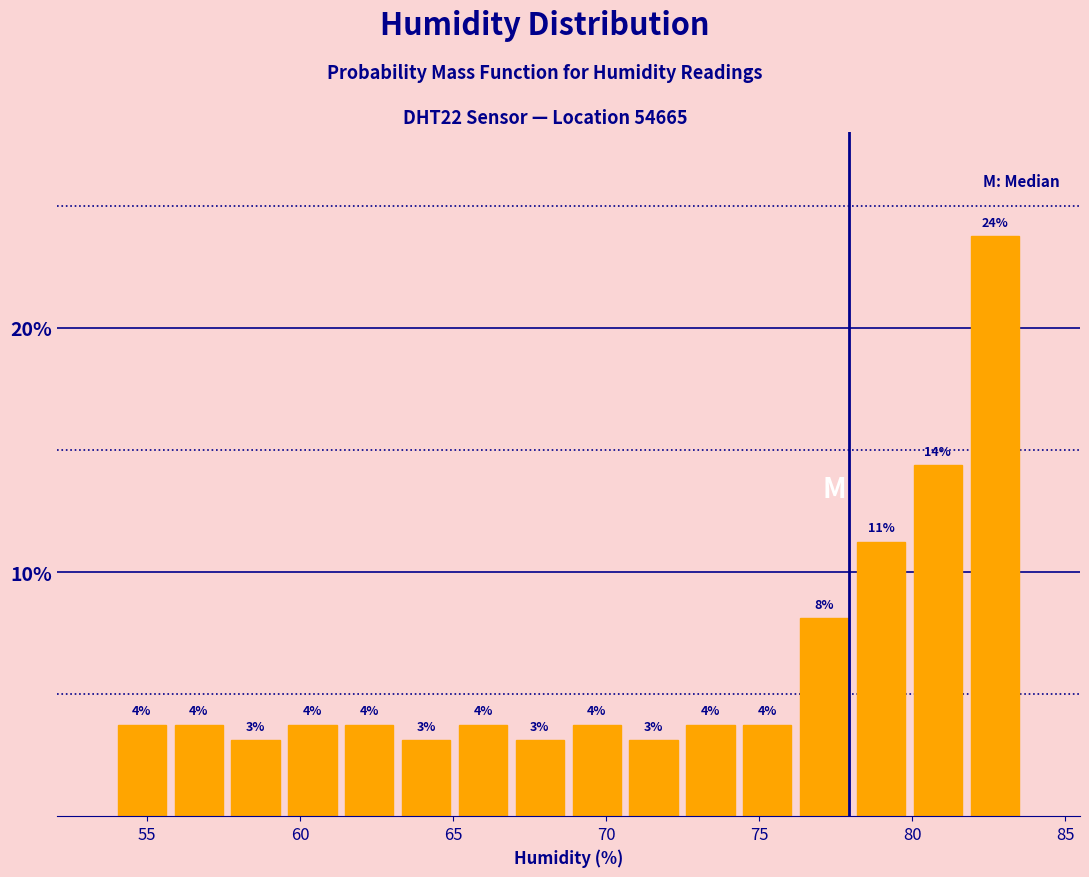

Around what value on the x-axis is the tallest bar? Give the approximate position of its centre, as read against the axis.

82.5